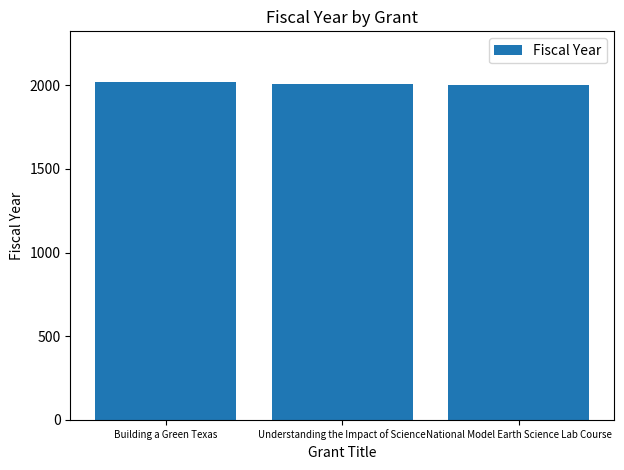

Approximately how many times larger is the value at Building a Green Texas compared to National Model Earth Science Lab Course?

1.0